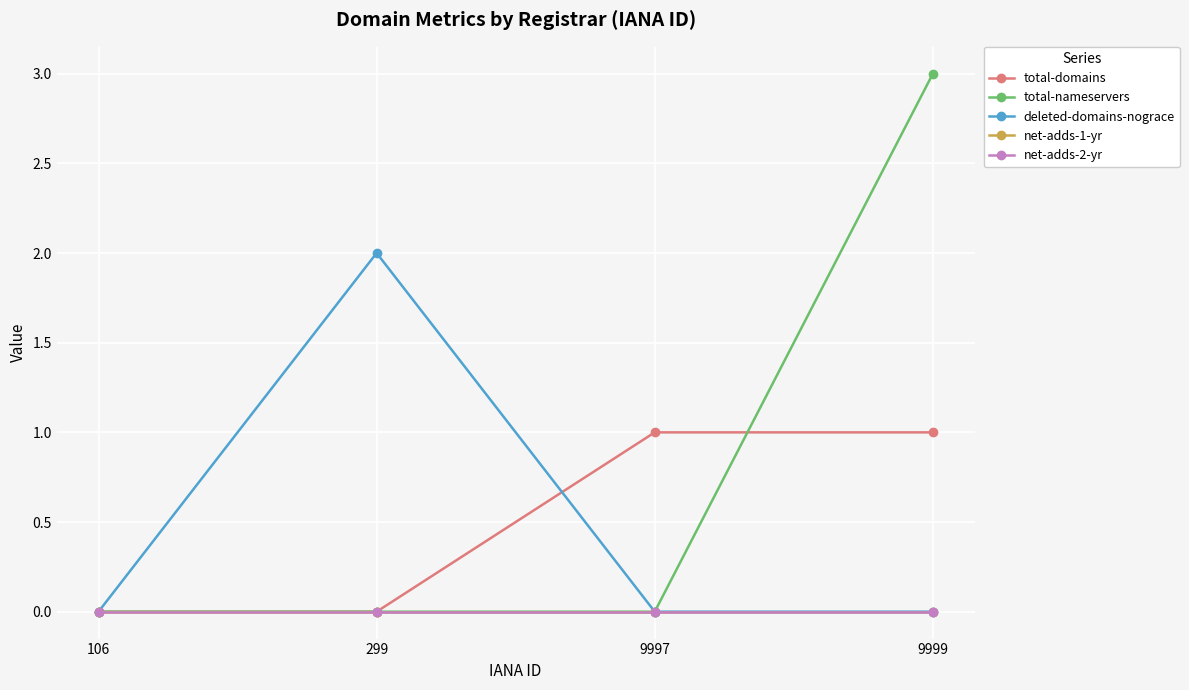

Is this an area chart (filled region under the line)?

No